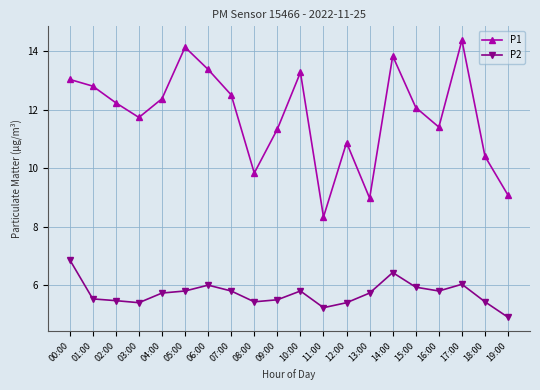

What is the label of the 14th point from the right?

06:00